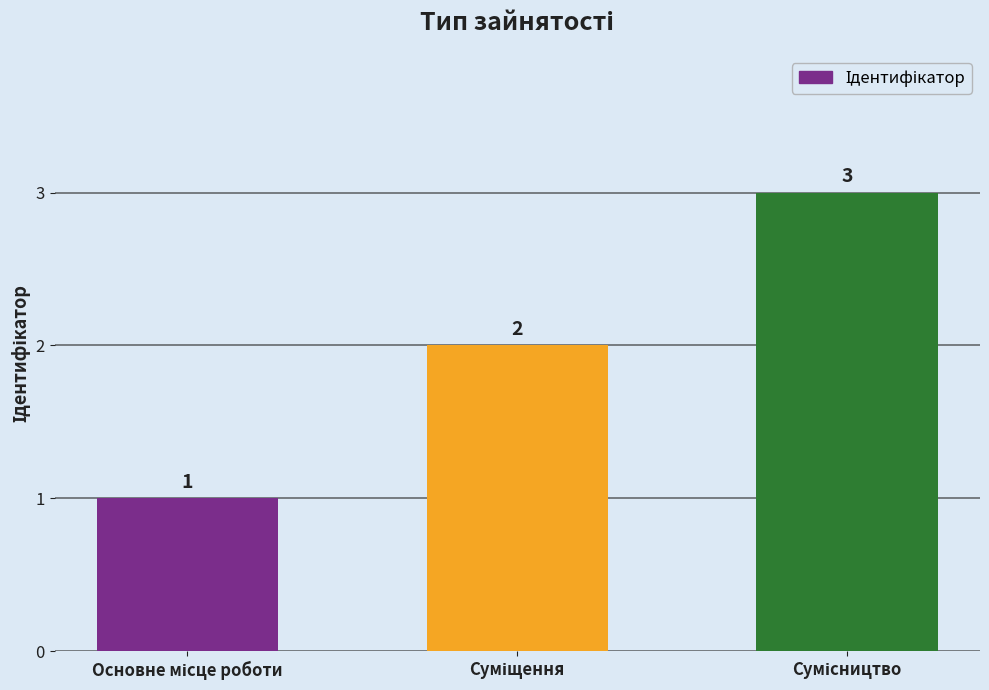

What is the value of the 2nd bar from the left?

2